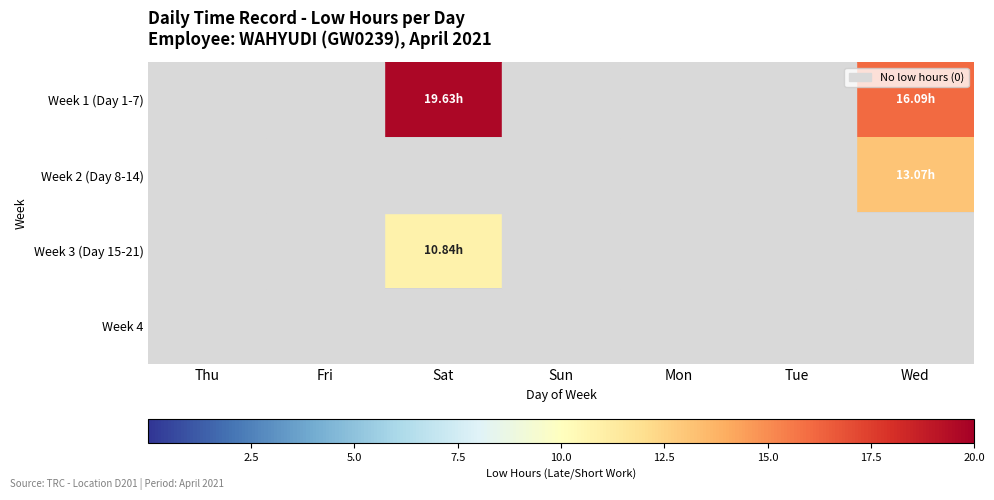

Reading right to left, what are all the values shown in this chart?

Week 1 (Day 1-7): Wed=16.1	Tue=0.0	Mon=0.0	Sun=0.0	Sat=19.6	Fri=0.0	Thu=0.0
Week 2 (Day 8-14): Wed=13.1	Tue=0.0	Mon=0.0	Sun=0.0	Sat=0.0	Fri=0.0	Thu=0.0
Week 3 (Day 15-21): Wed=0.0	Tue=0.0	Mon=0.0	Sun=0.0	Sat=10.8	Fri=0.0	Thu=0.0
Week 4: Wed=0.0	Tue=0.0	Mon=0.0	Sun=0.0	Sat=0.0	Fri=0.0	Thu=0.0